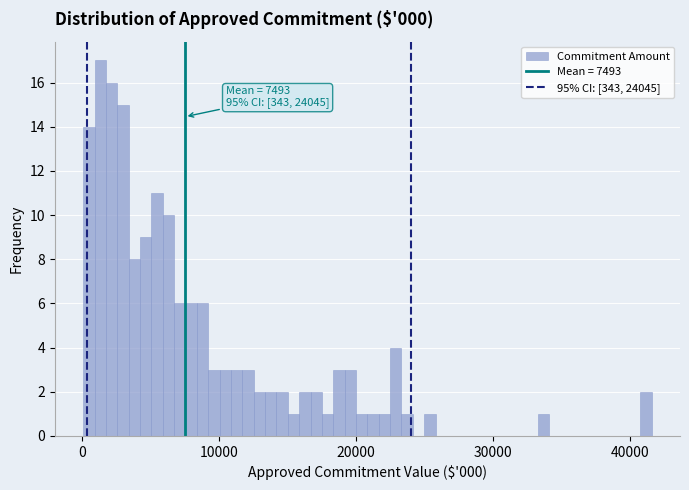

Read against the x-axis, roughly where is the centre of the tallest bar?

1000